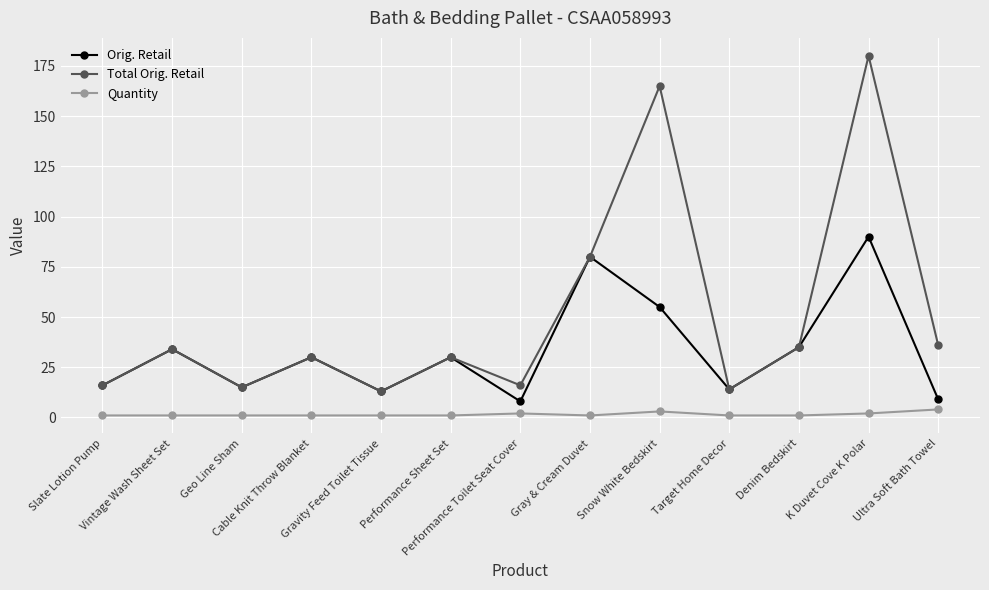

What is the sum of the Total Orig. Retail values at Vintage Wash Sheet Set and Gravity Feed Toilet Tissue?

47.0